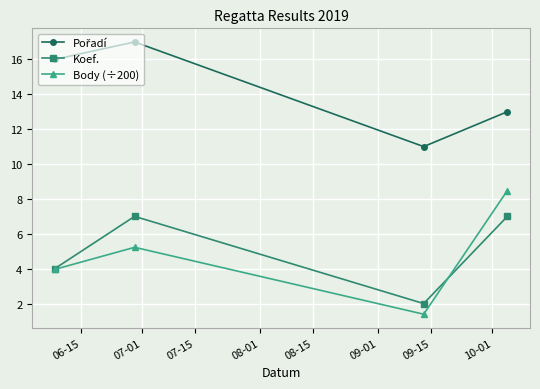

How many interior local peaks does the Body (÷200) series have?

1